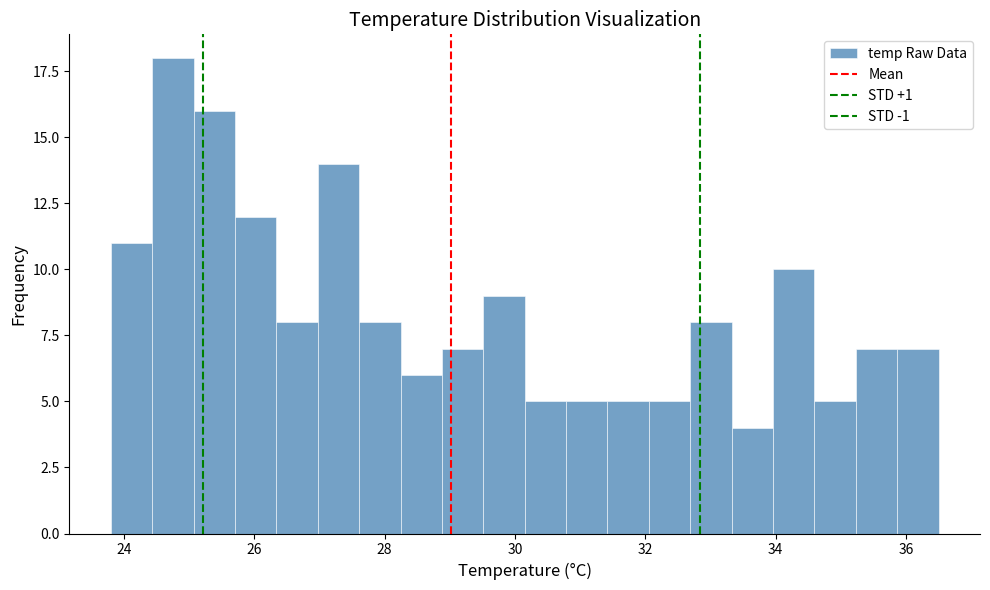

Read against the x-axis, roughly where is the centre of the tallest bar?

24.8